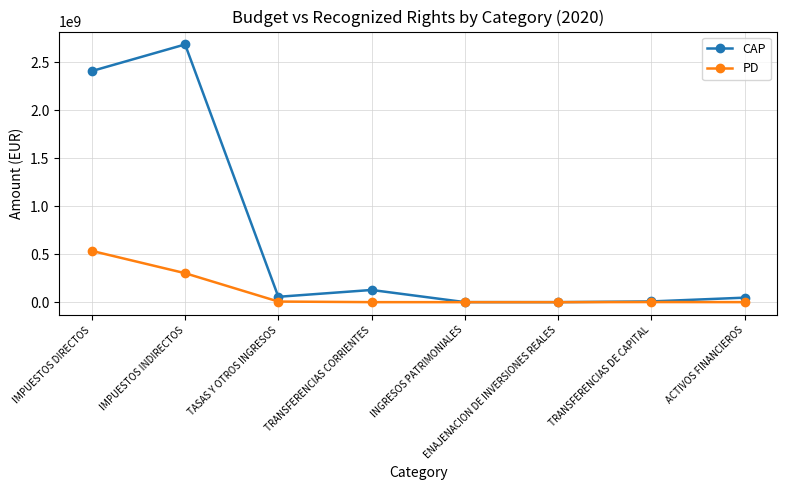

What is the label of the 2nd point from the right?

TRANSFERENCIAS DE CAPITAL